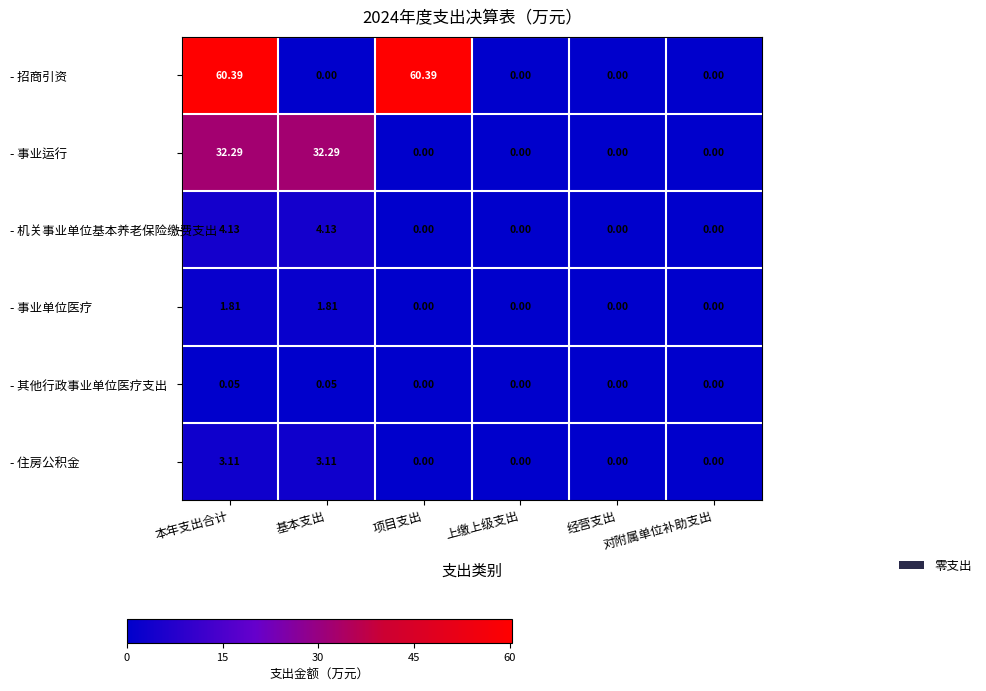

How many values in the - 机关事业单位基本养老保险缴费支出 series exceed 0?

2